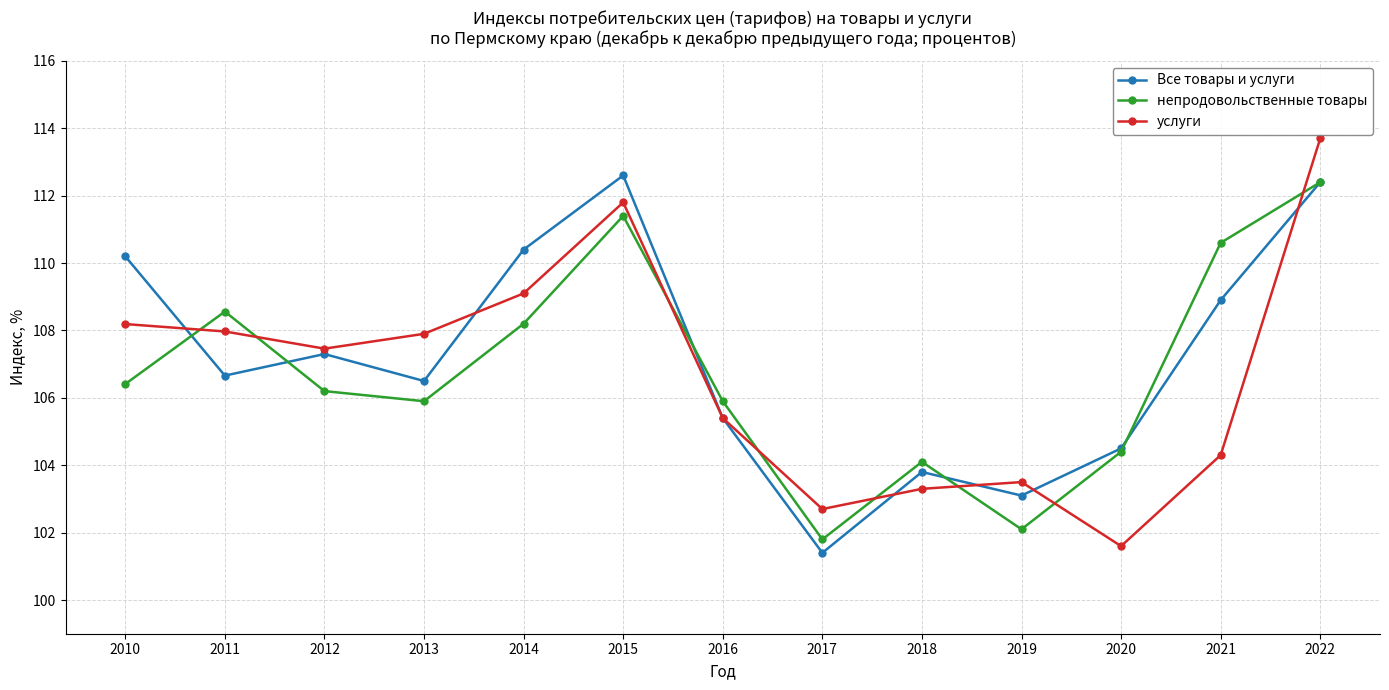

At how many categories does at least one series exceed 111?

2